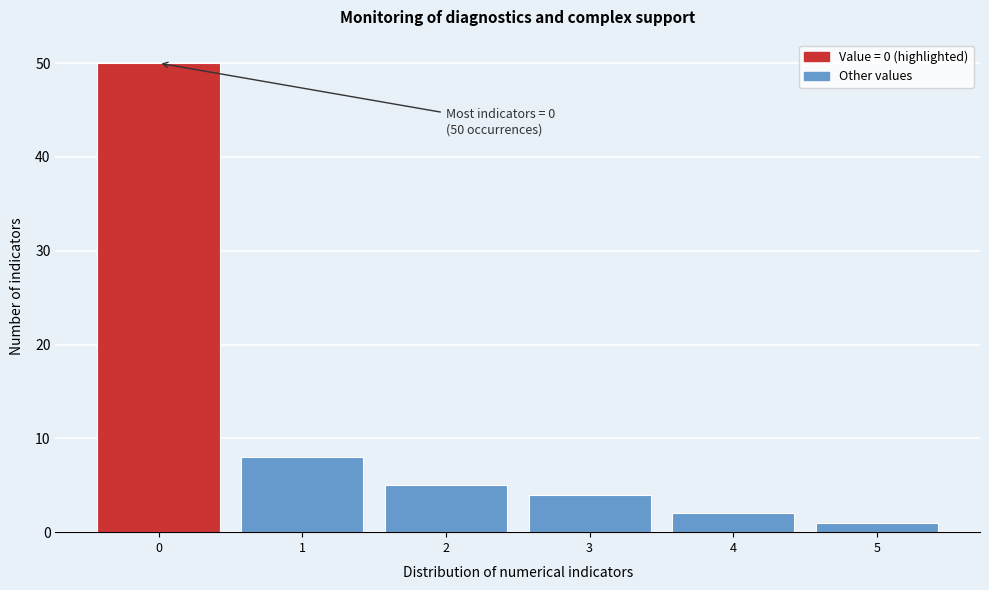

Over which range of the x-axis is the bar tallest?

-0.5 to 0.5